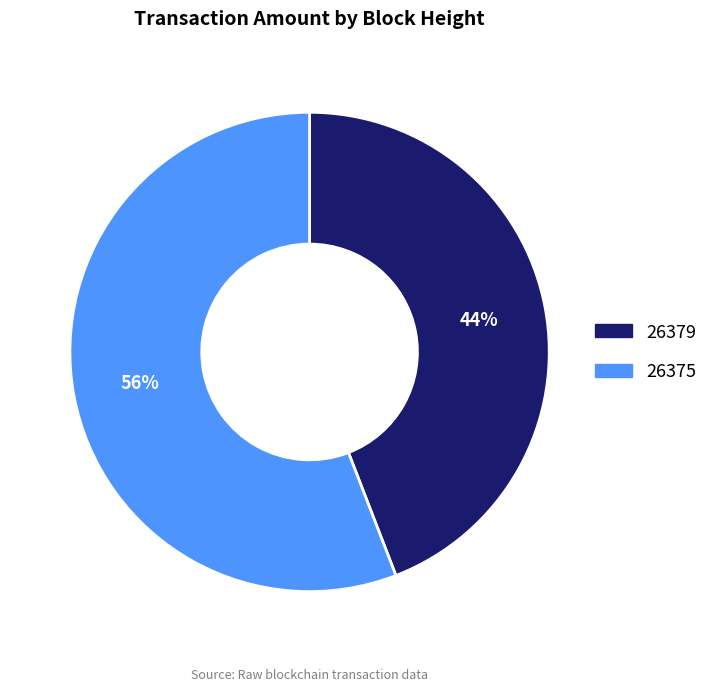

Which slice is the largest?

26375